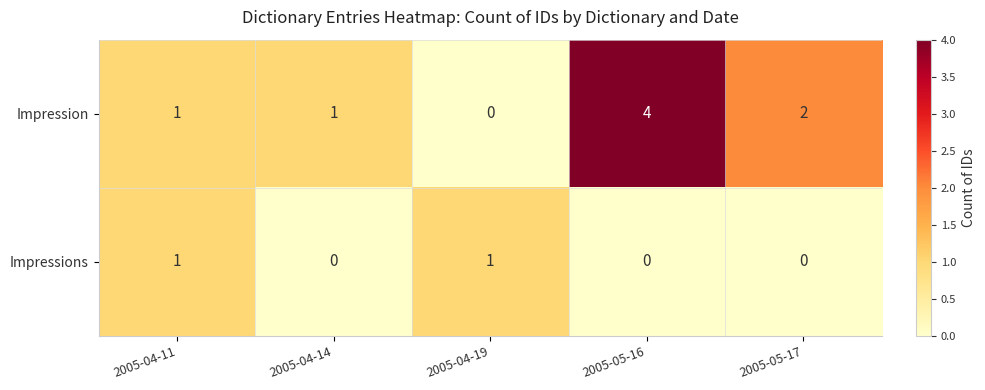

Is the value of Impression at 2005-04-14 greater than the value of Impressions at 2005-05-17?

Yes